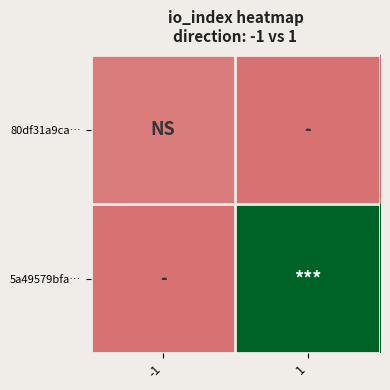

Reading left to right, what are all the values shown in this chart?

80df31a9ca…: -1=1	1=0
5a49579bfa…: -1=0	1=28